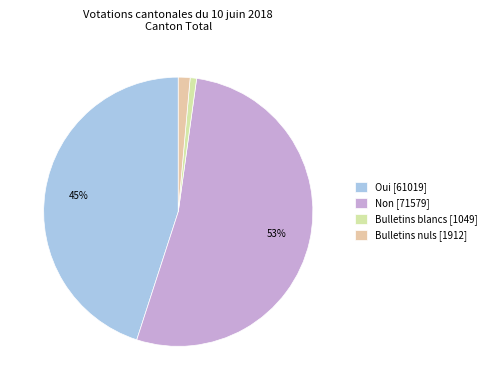

To the nearest percent, what is the difference between the largest and smallest slice percentages?

52%